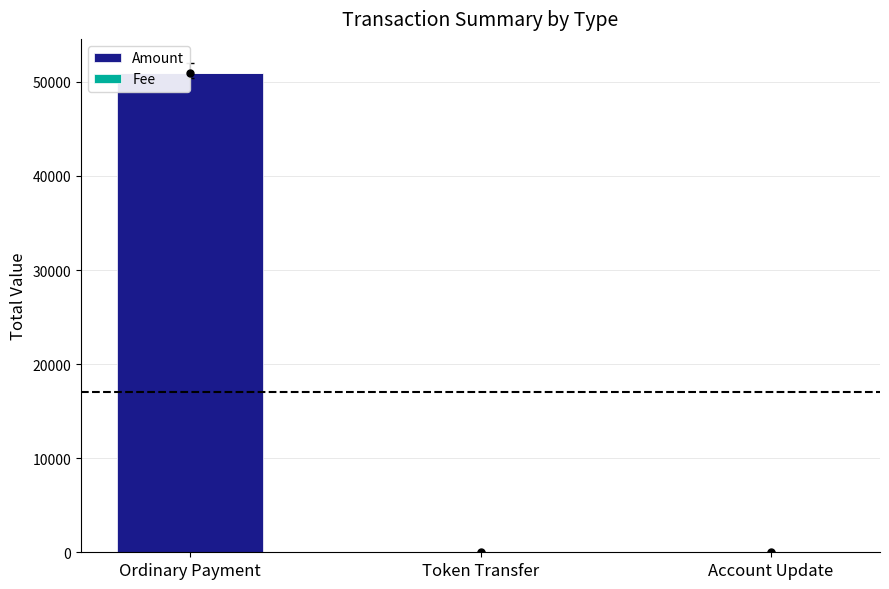

What is the highest value of the Amount series?

50945.1